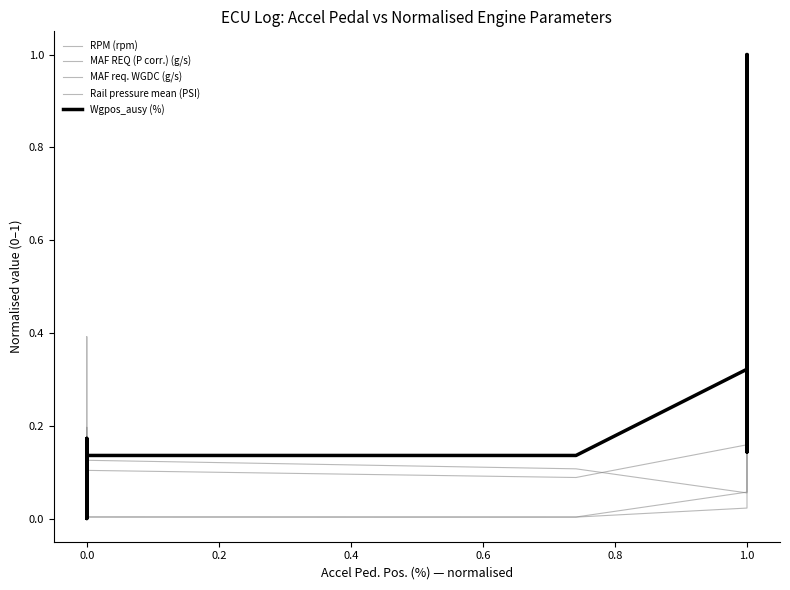

True or false: Wgpos_ausy (%) has more than 0 interior local peaks.

True